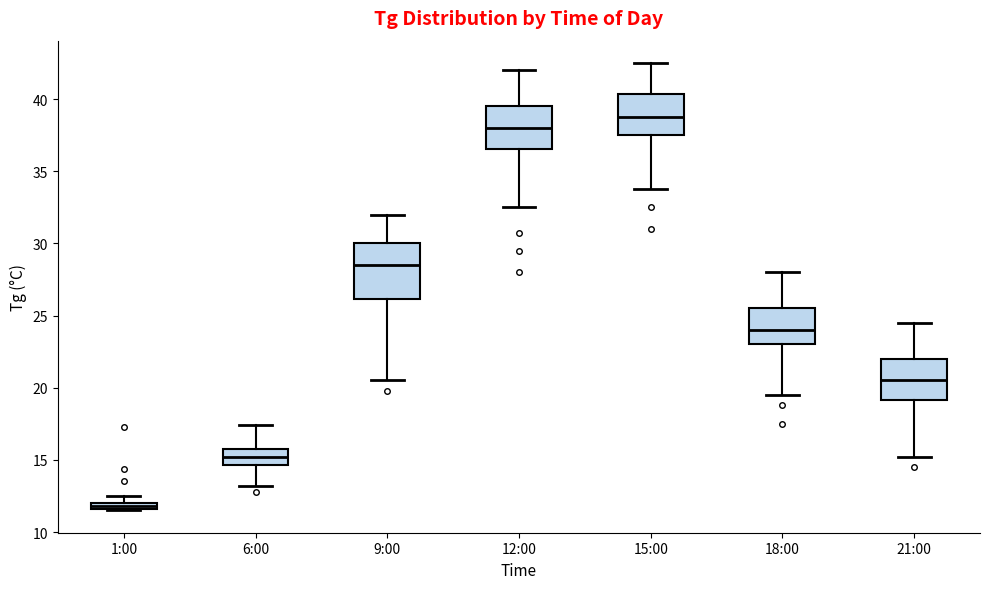

Which box is the tallest, from its lower edge to its upper edge?

9:00